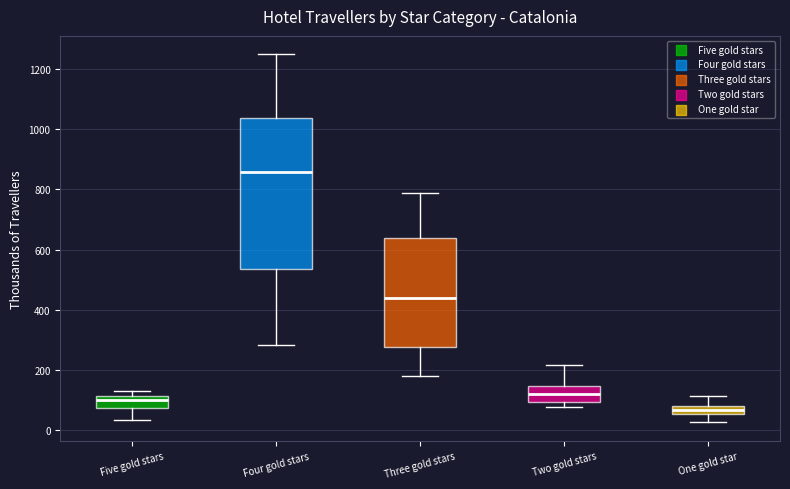

Comparing the boxes themselves (not the whiskers), which one is the tallest?

Four gold stars